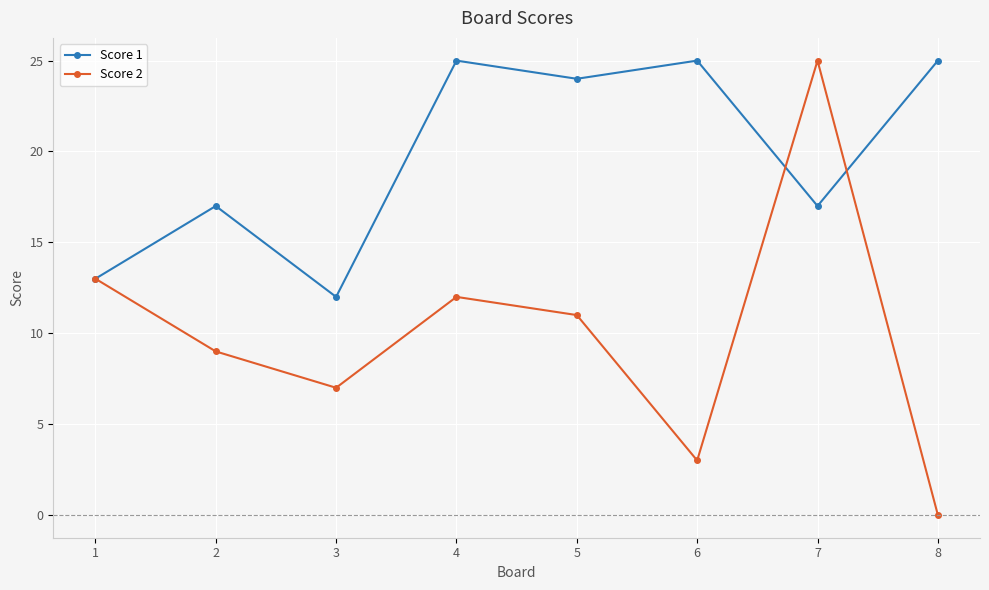

What is the total value across all series at 1?

26